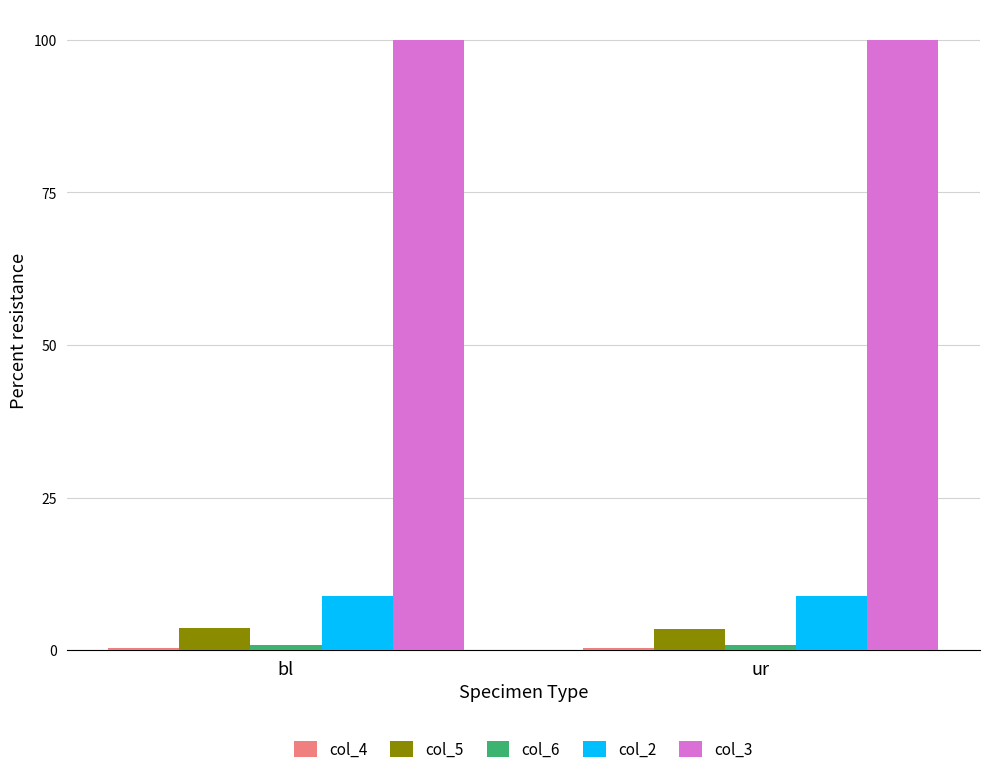

True or false: col_3 has a value of 155.4 at ur.

False